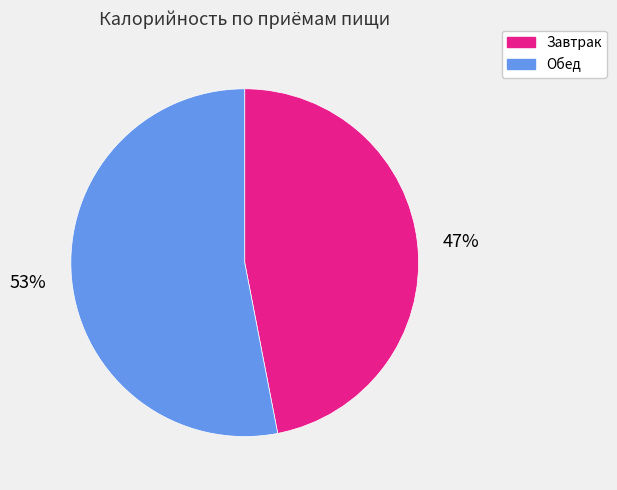

Combined, do Обед and Завтрак account for over 50%?

Yes